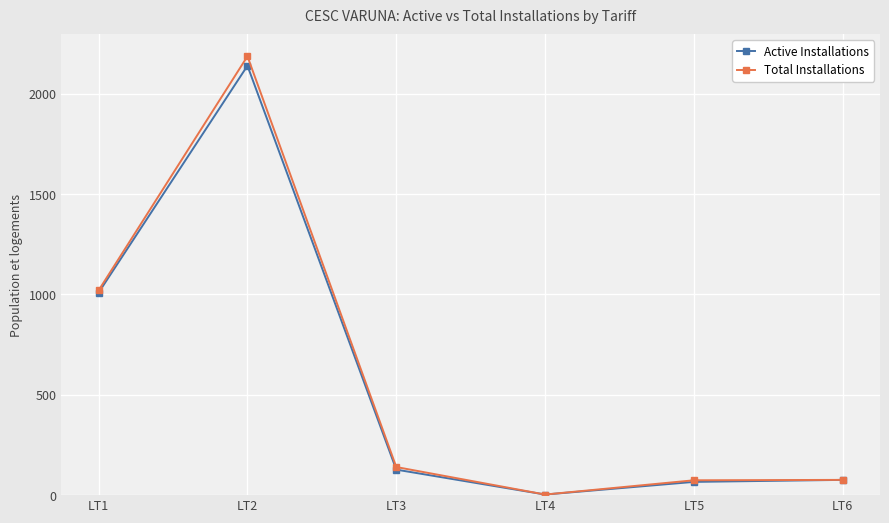

At which category does the chart reach its peak across all series?

LT2